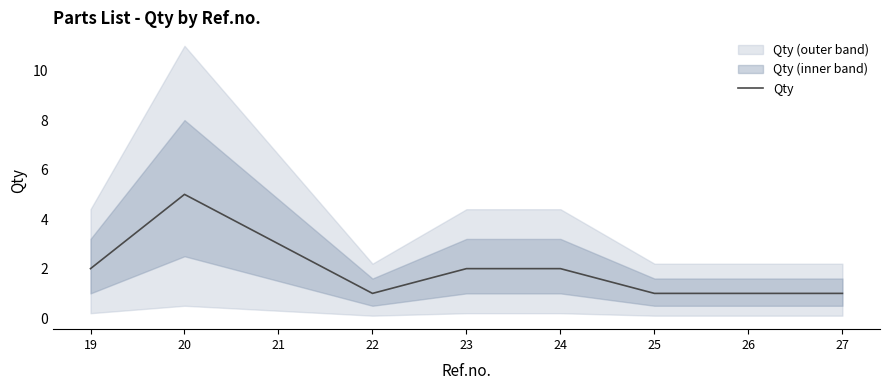

How many values exceed 2?

2